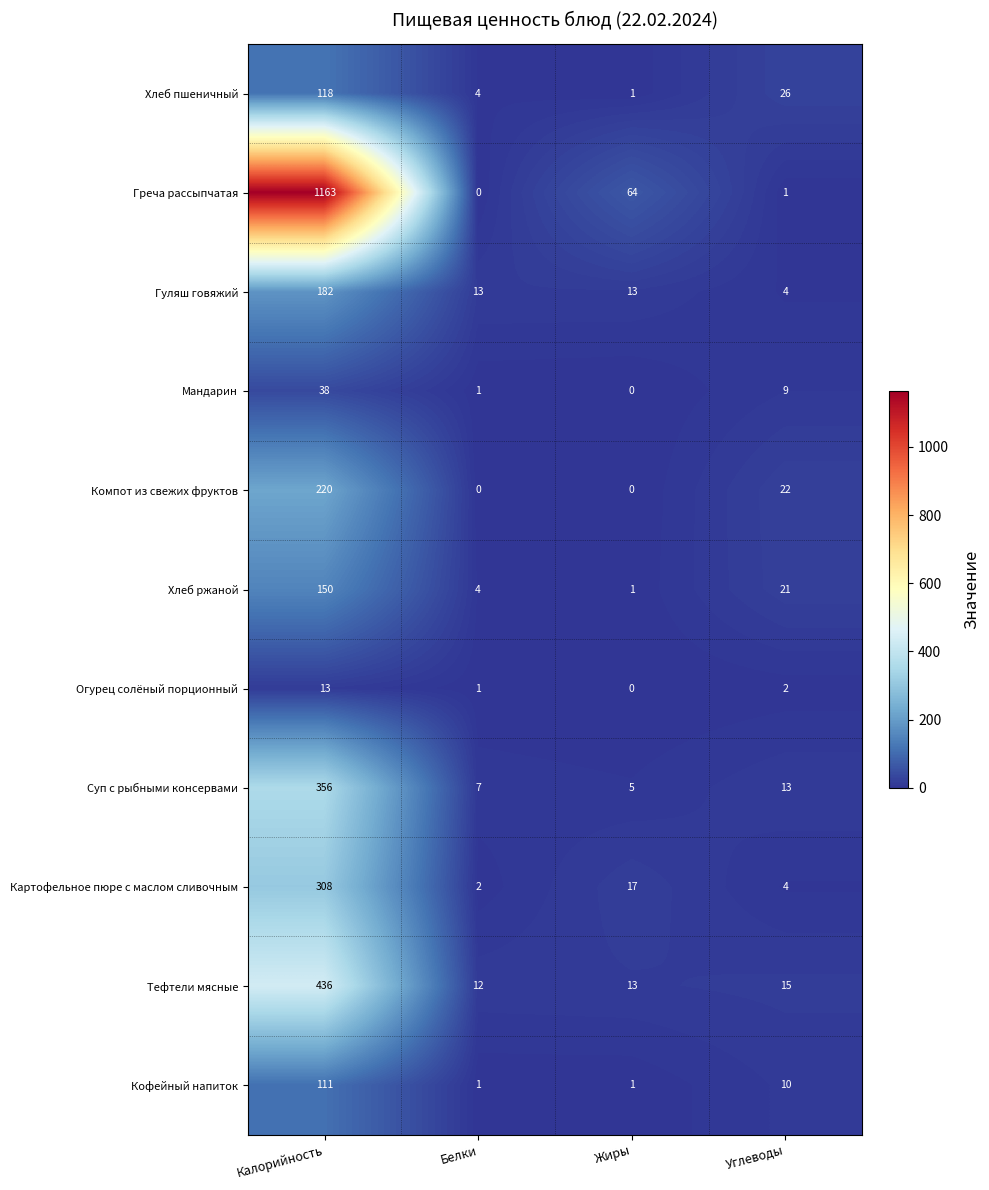

Which category has the highest value in the Хлеб пшеничный series?

Калорийность